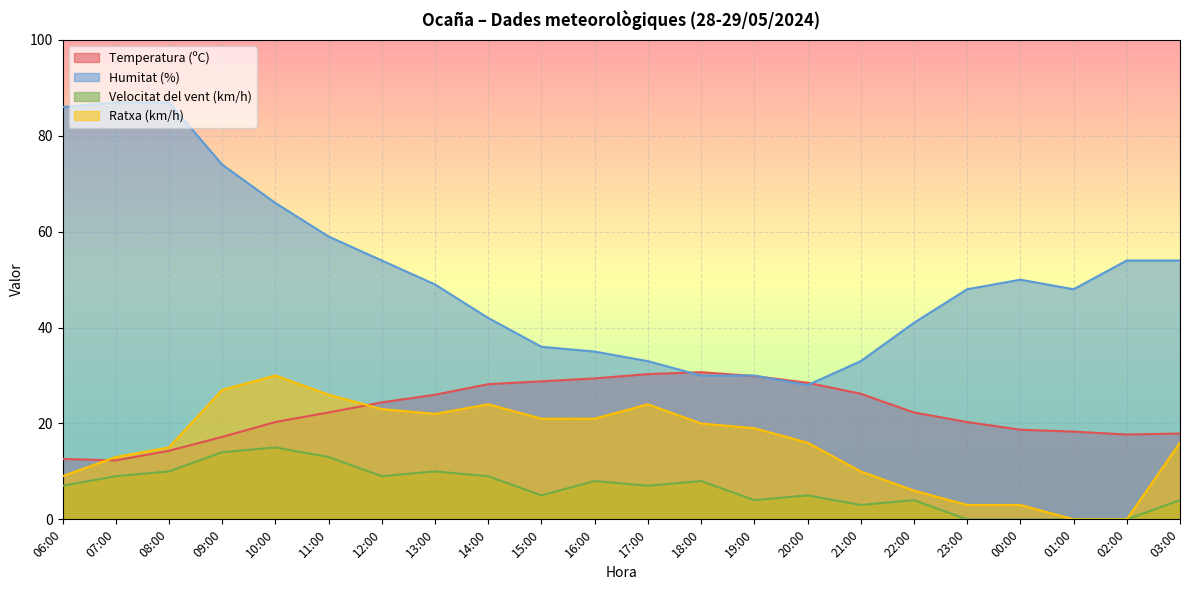

The Ratxa (km/h) series shows 22.0 at 13:00. True or false?

True